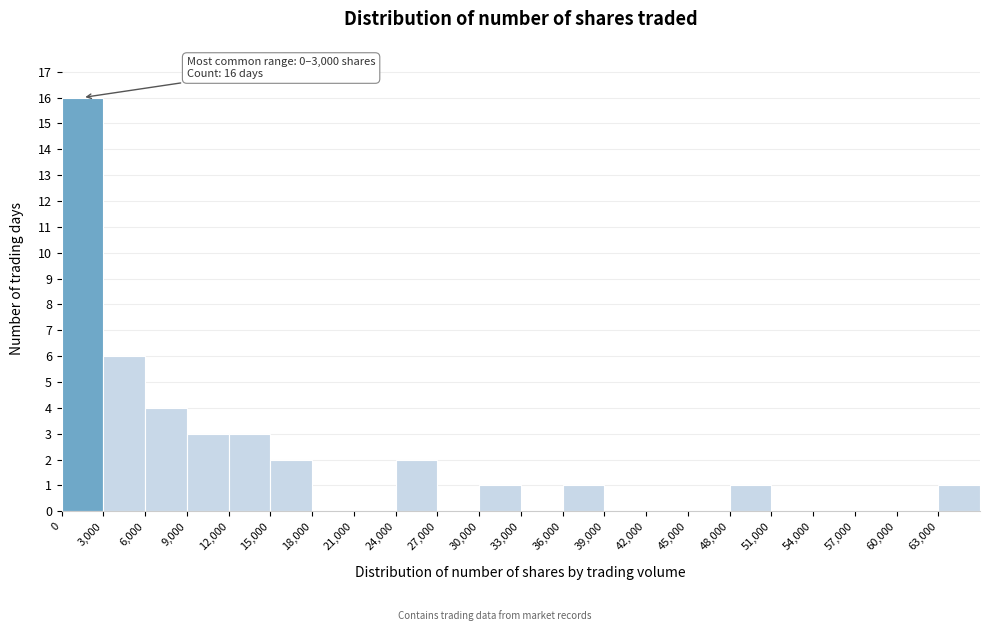

Over which range of the x-axis is the bar tallest?

0 to 3000